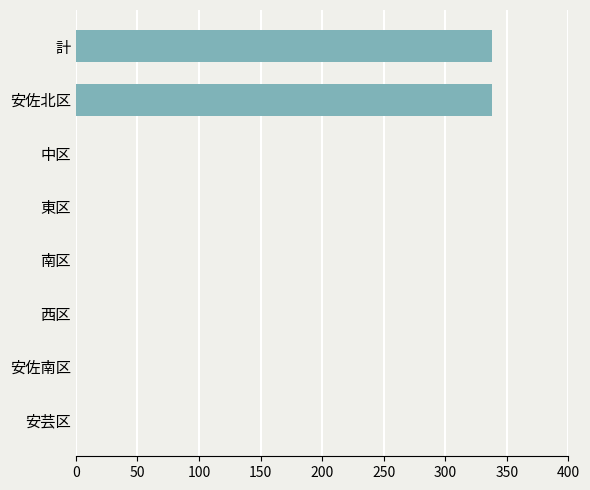

How many data points are above 0?

2